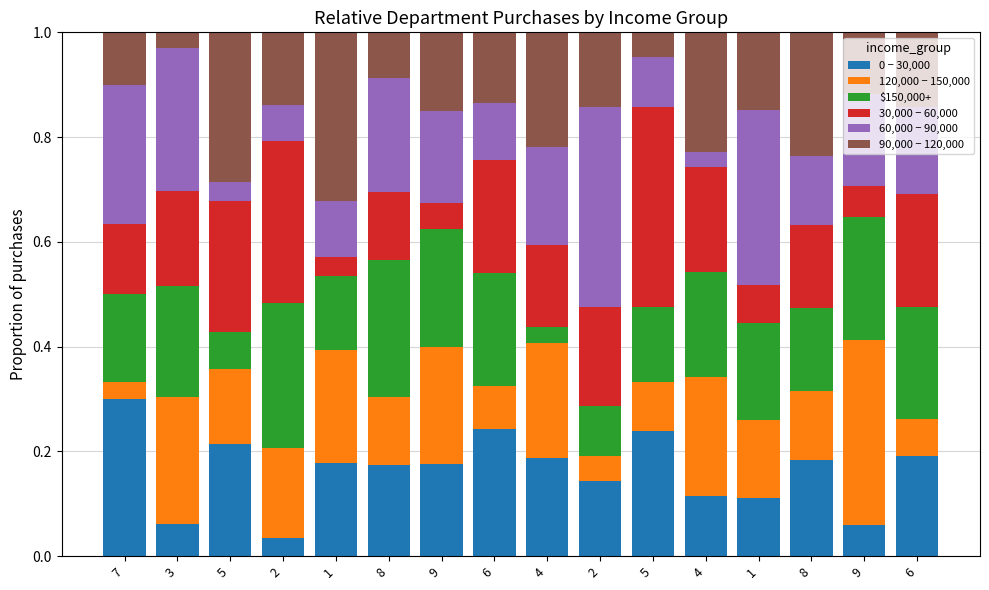

The 90,000 − 120,000 series shows 0.2 at 4. True or false?

True